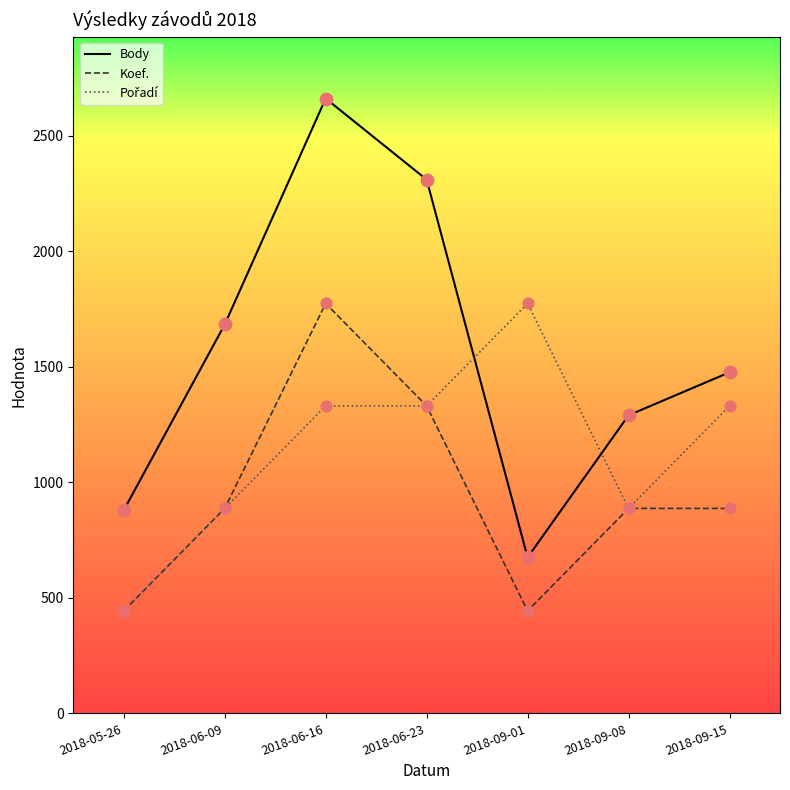

Which series has the largest total across all categories?

Body